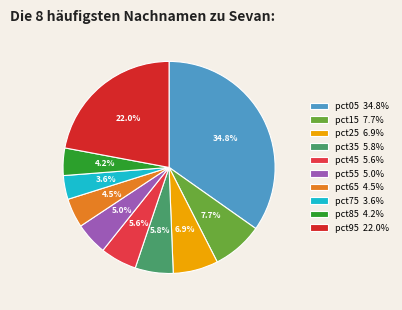

Which category has the biggest portion of the pie?

pct05